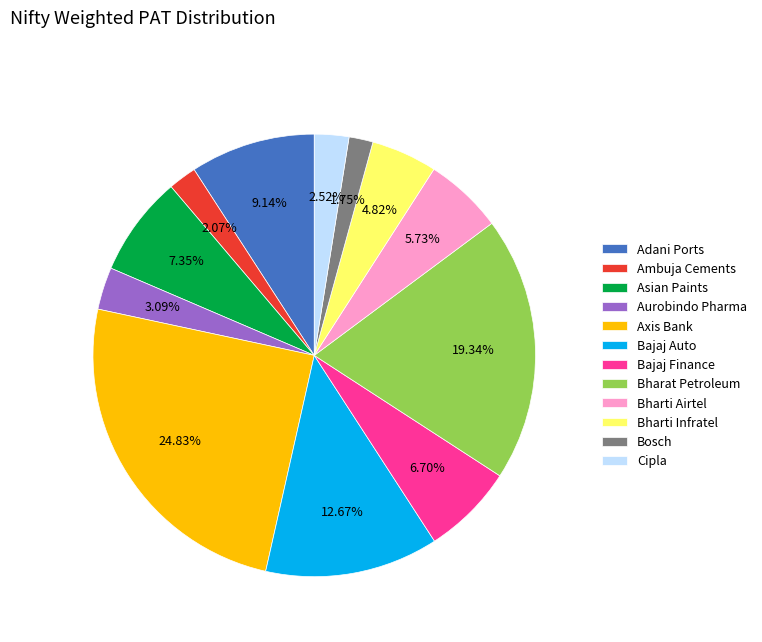

How many slices are in this pie chart?

12